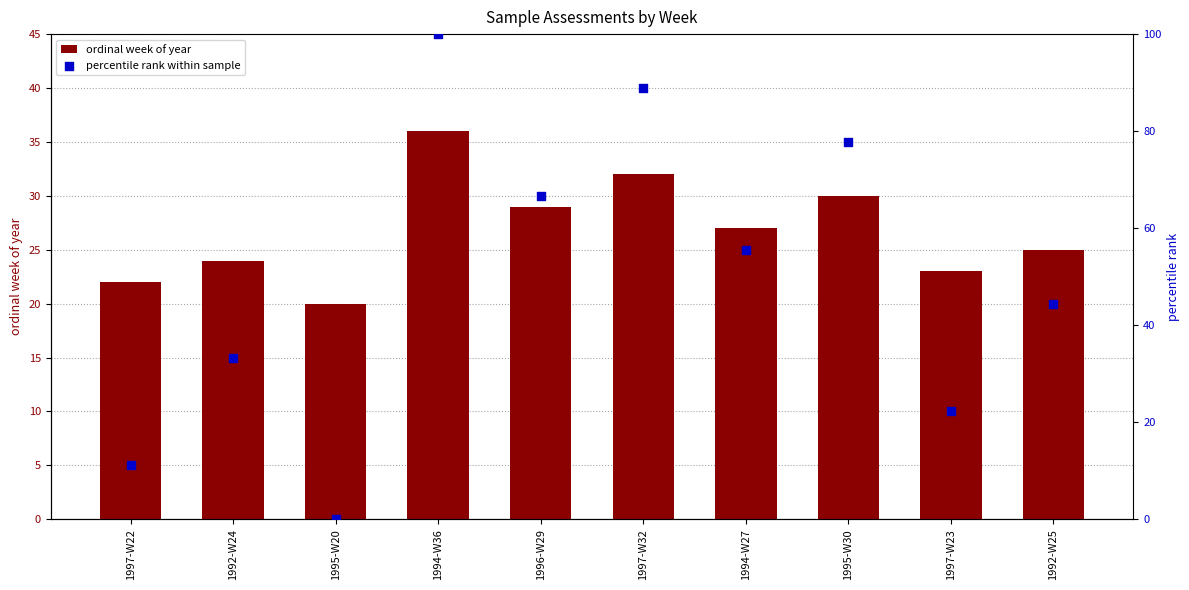

What is the total value across all series at 1997-W32?

120.9